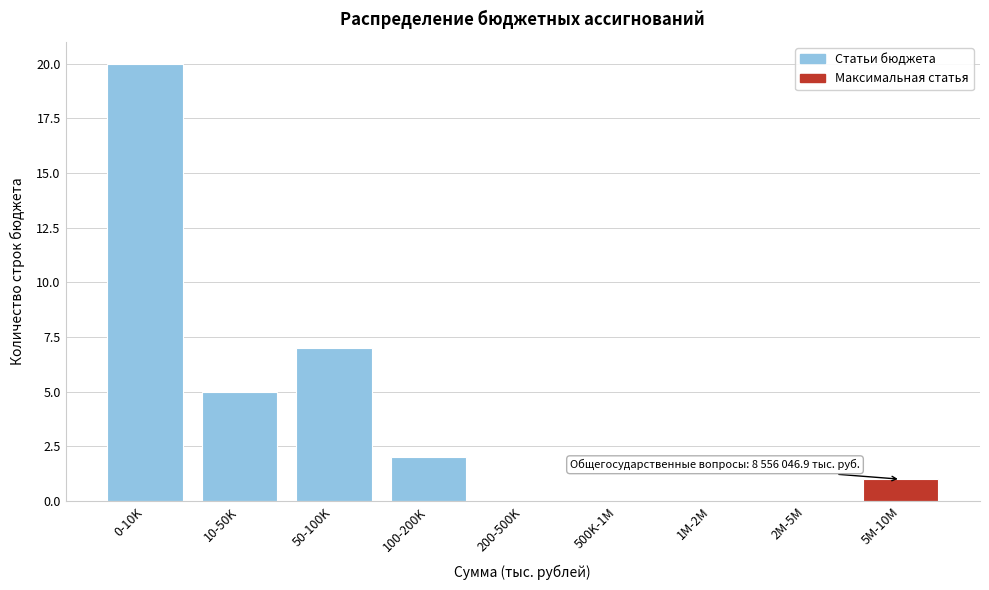

Reading right to left, what are all the values shown in this chart?

5M-10M=1	2M-5M=0	1M-2M=0	500K-1M=0	200-500K=0	100-200K=2	50-100K=7	10-50K=5	0-10K=20